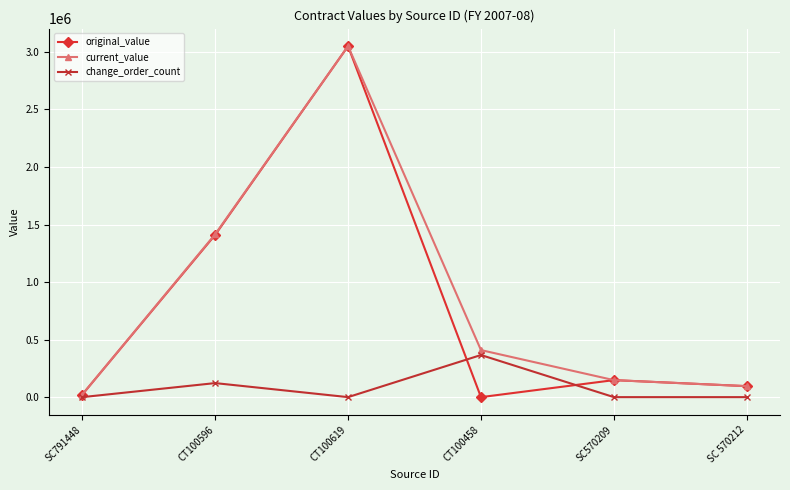

Which series has the largest range (max minus min)?

original_value